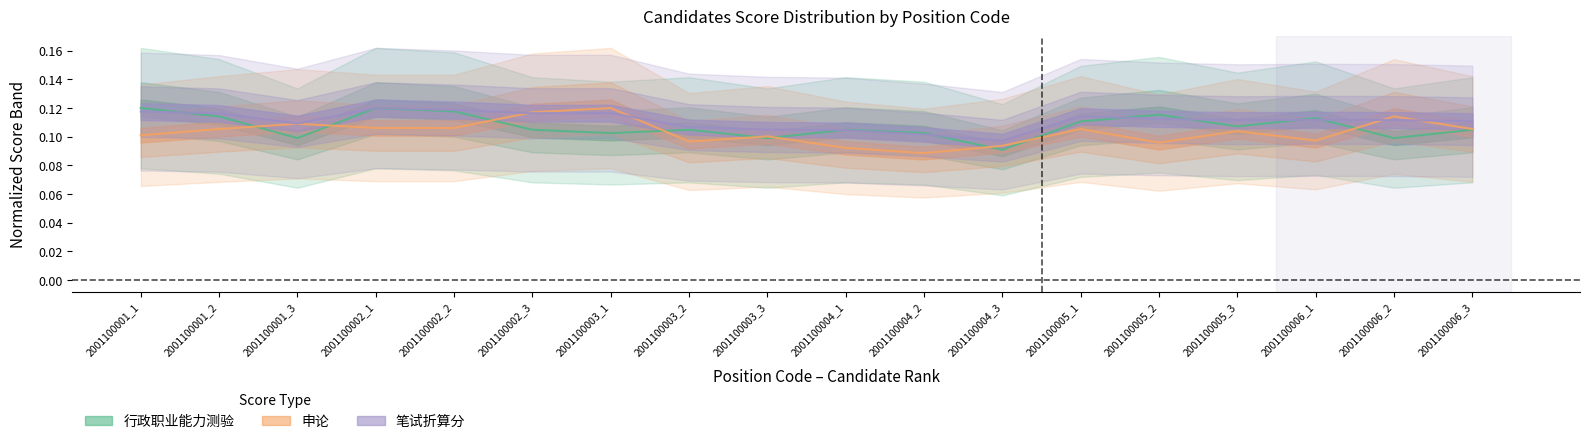

The value of 申论 at 2001100005_2 is 0.1. True or false?

True